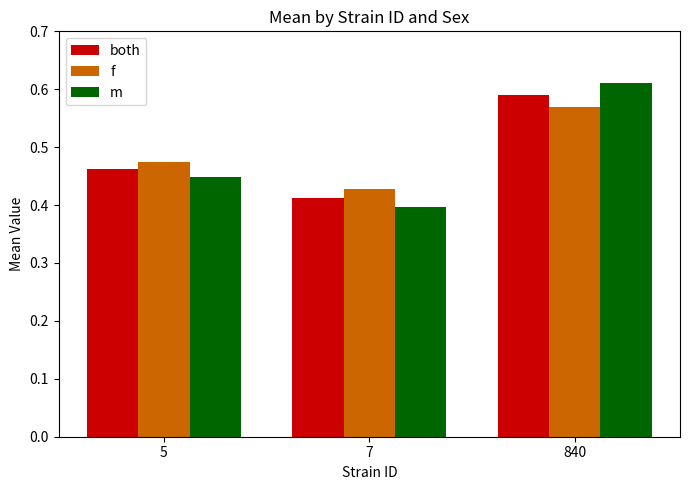

The both series shows 0.3 at 840. True or false?

False